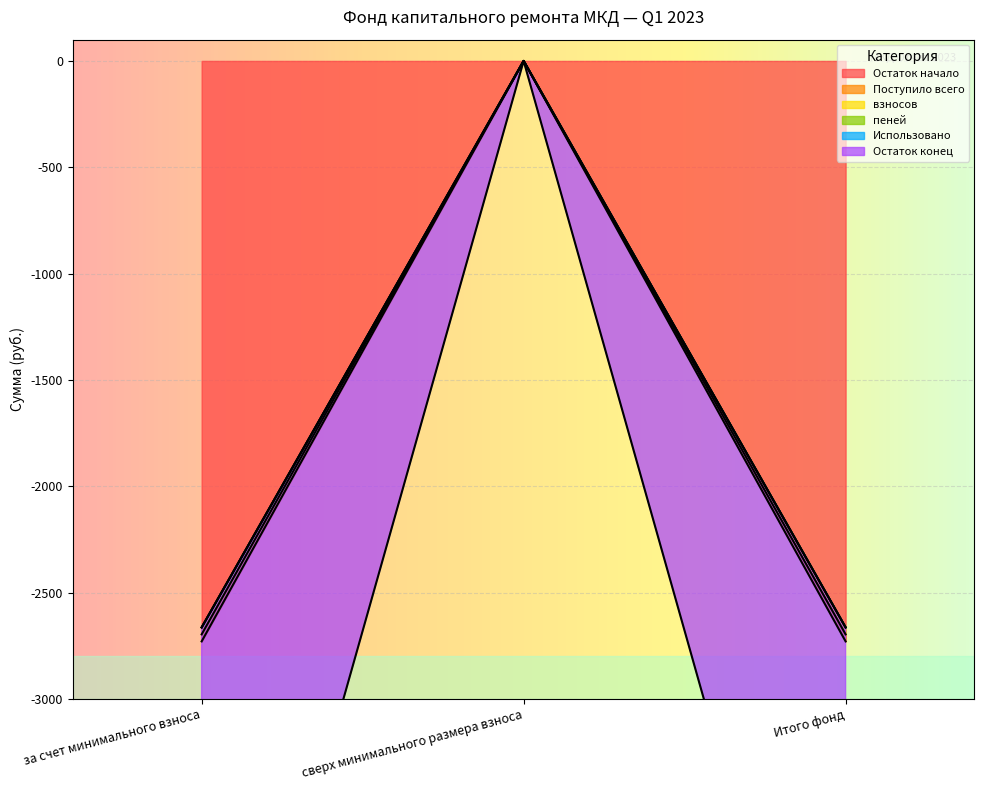

What is the value of the взносов point at the 1st from the left?

-2663.9